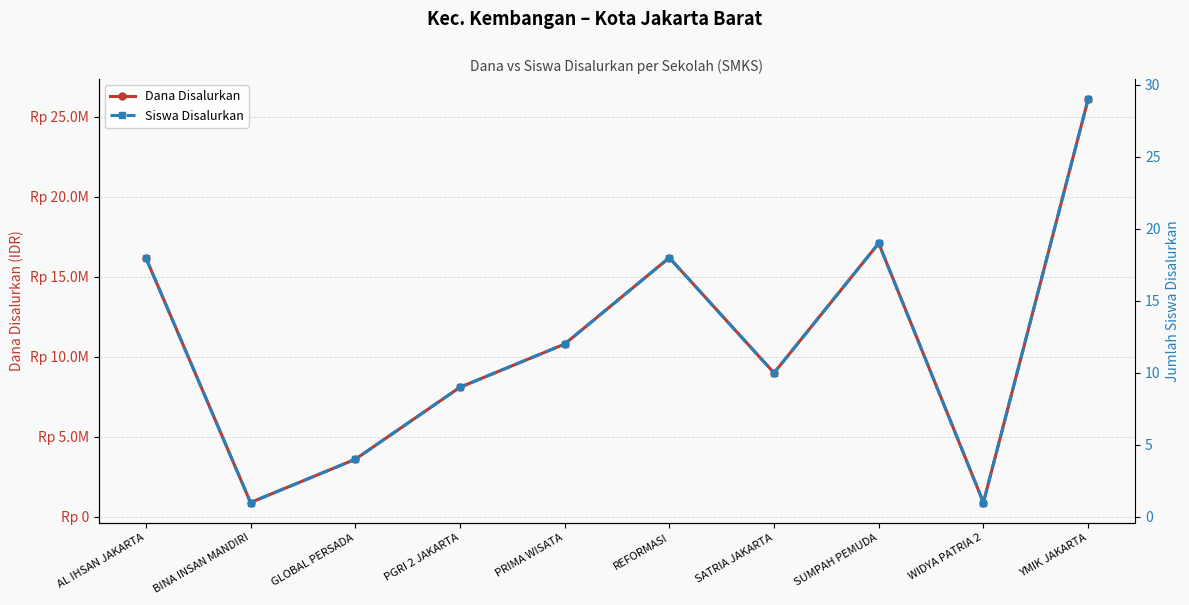

At which label does Siswa Disalurkan reach its peak?

YMIK JAKARTA